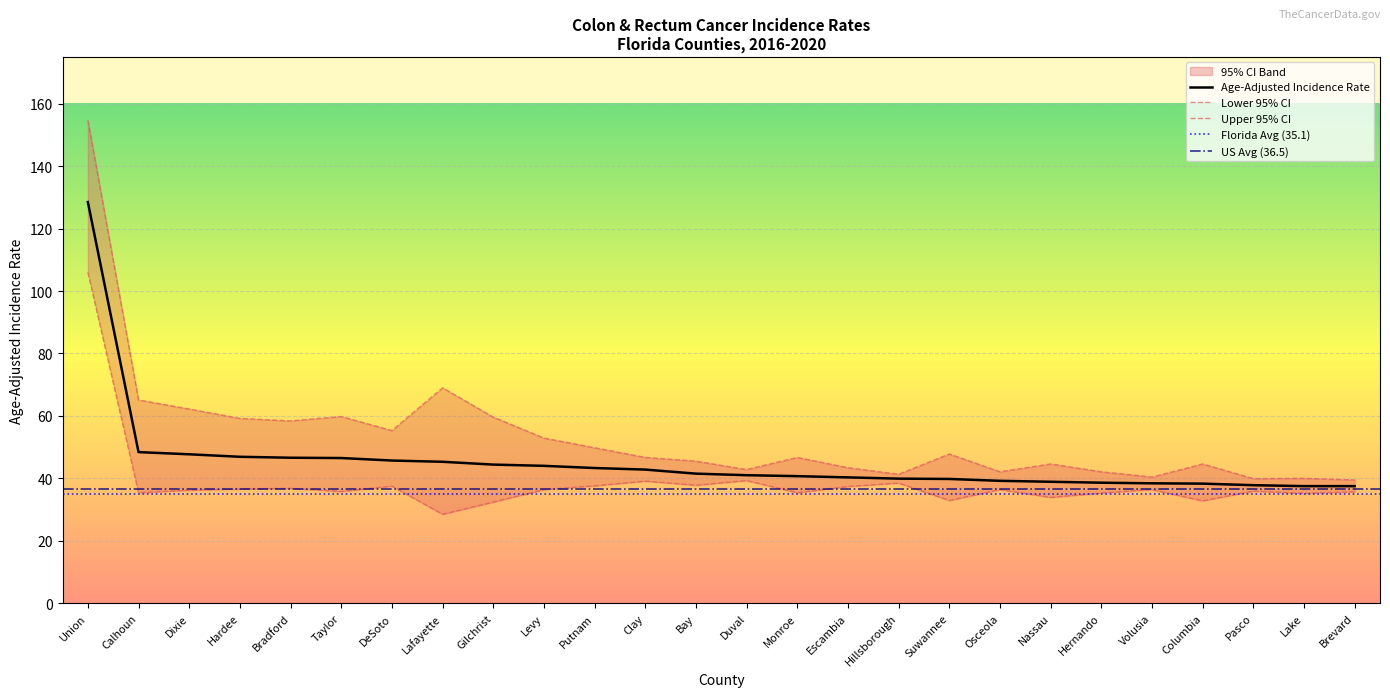

What is the difference between the Upper 95% CI values at Bradford and Taylor?

1.4